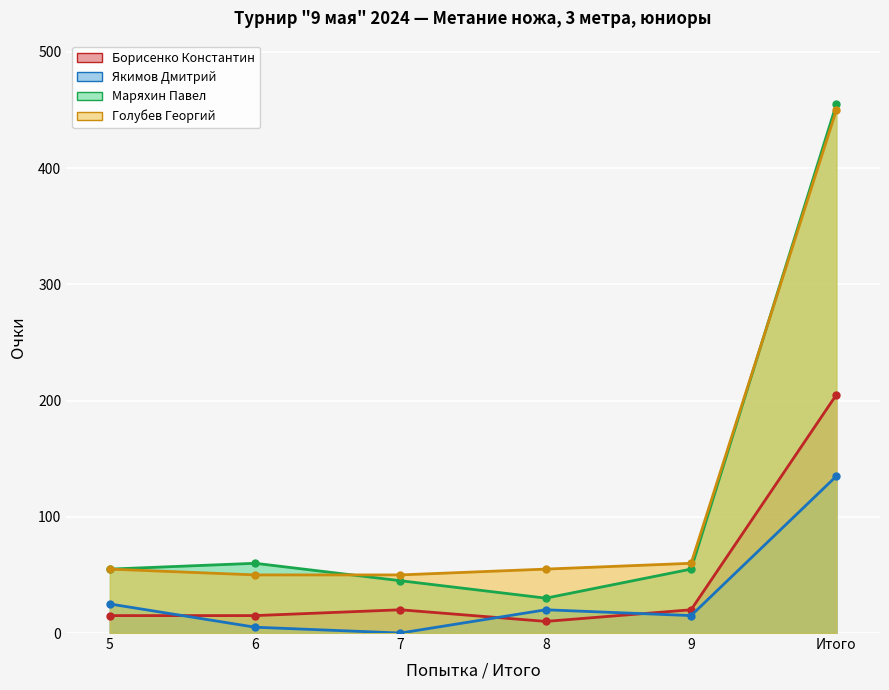

What is the total value across all series at 7?

115